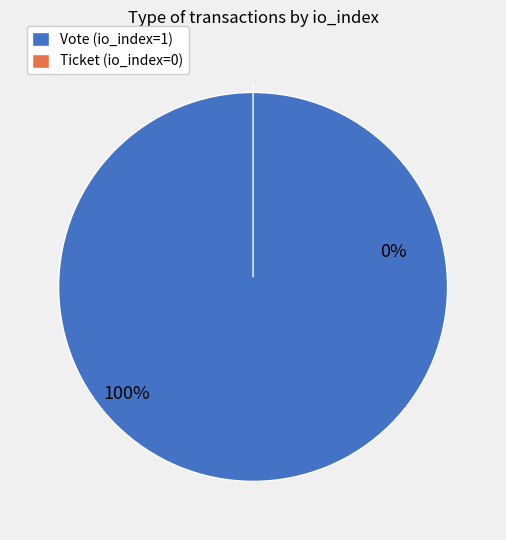

Rank the categories by value from lowest to highest.

Ticket (io_index=0), Vote (io_index=1)